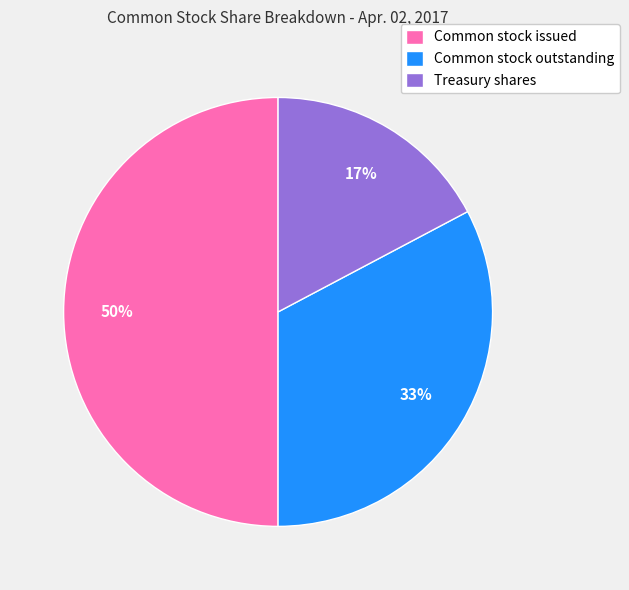

To the nearest percent, what is the combined percentage of Common stock outstanding and Common stock issued?

83%